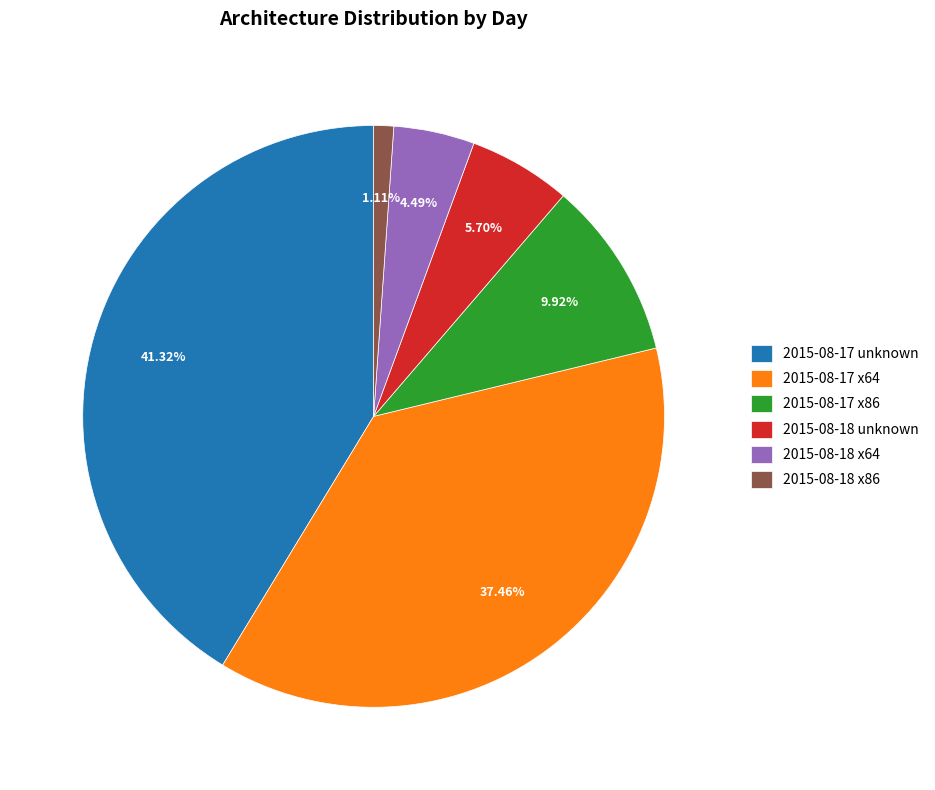

What is the largest slice in the pie chart?

2015-08-17 unknown